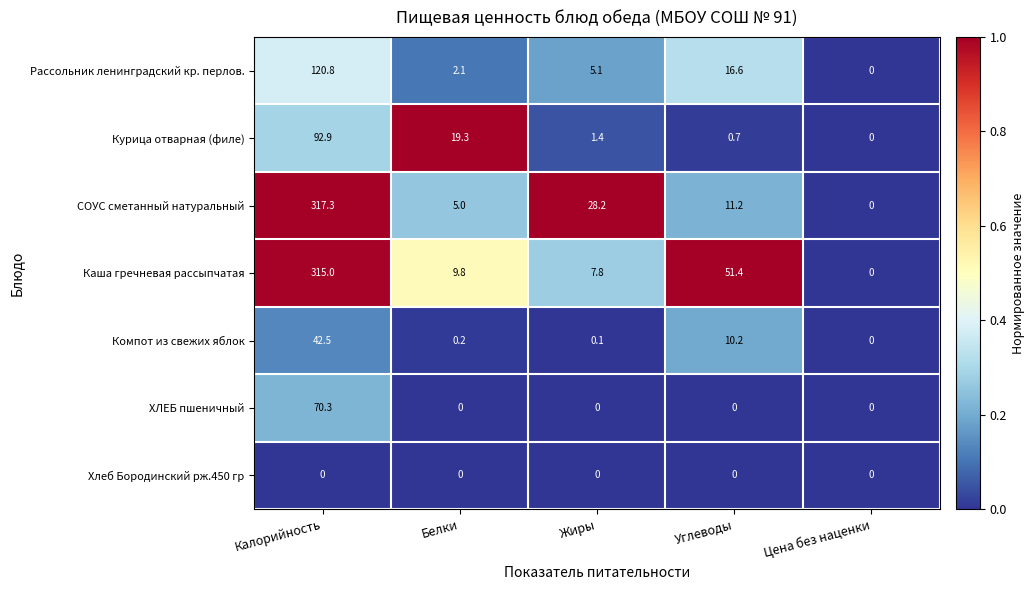

Is it true that ХЛЕБ пшеничный equals 24.9 at Белки?

False